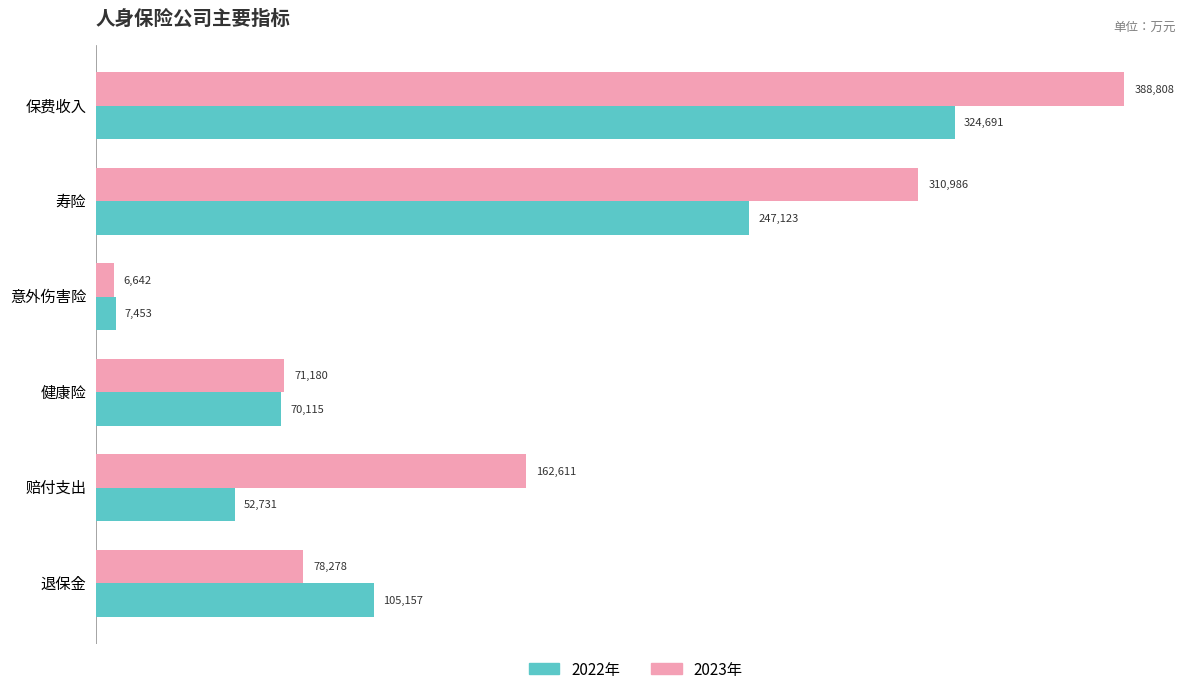

What is the minimum value shown in the chart?

6642.0